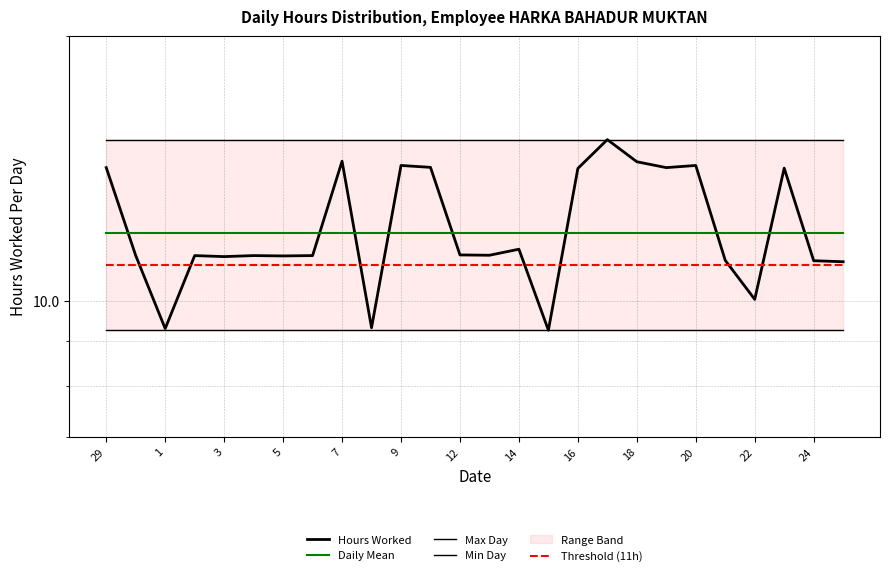

True or false: Hours Worked and Min Day cross at least once.

False